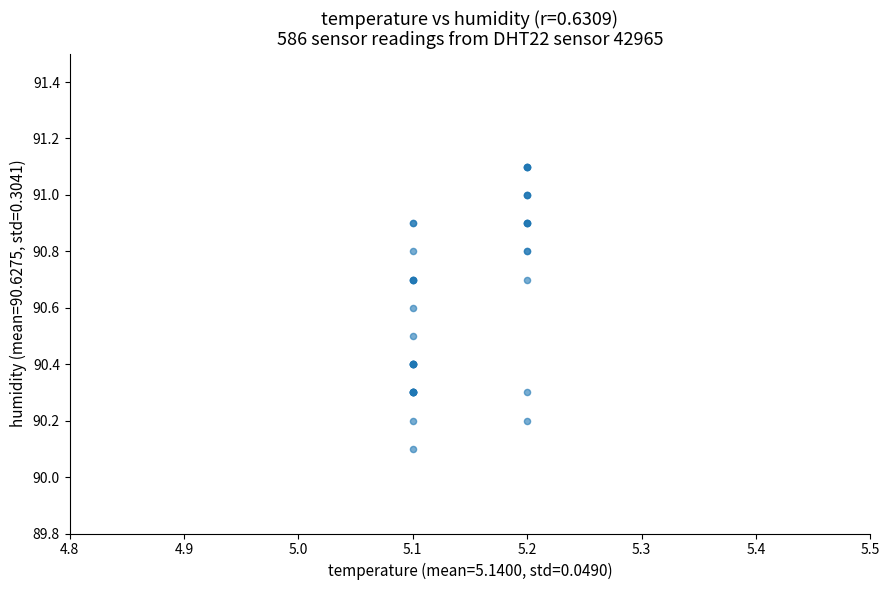

What Y value in the scatter plot is closest to 90?

90.1